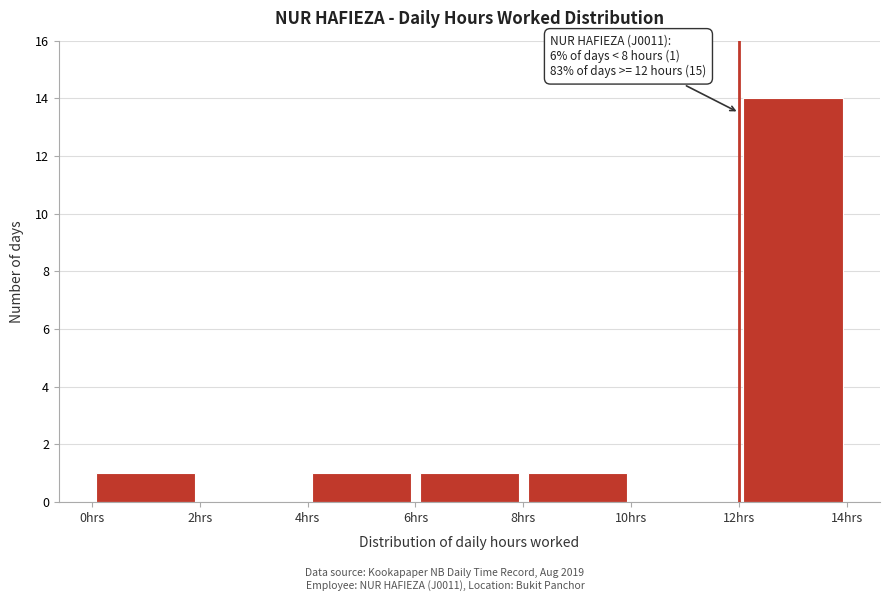

Which range on the x-axis has the tallest bar?

12 to 14